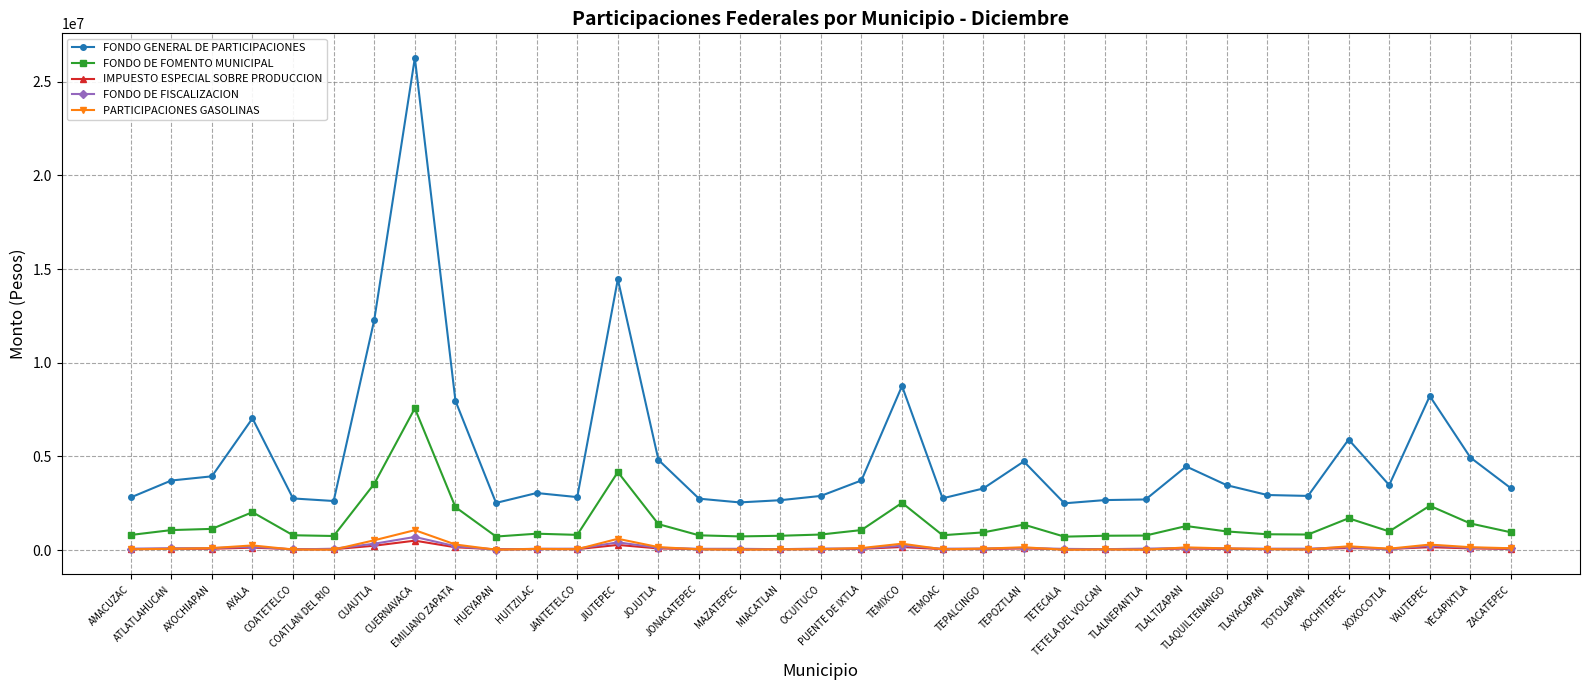

Which series ends up on top after the final intersection of FONDO DE FISCALIZACION and IMPUESTO ESPECIAL SOBRE PRODUCCION?

FONDO DE FISCALIZACION